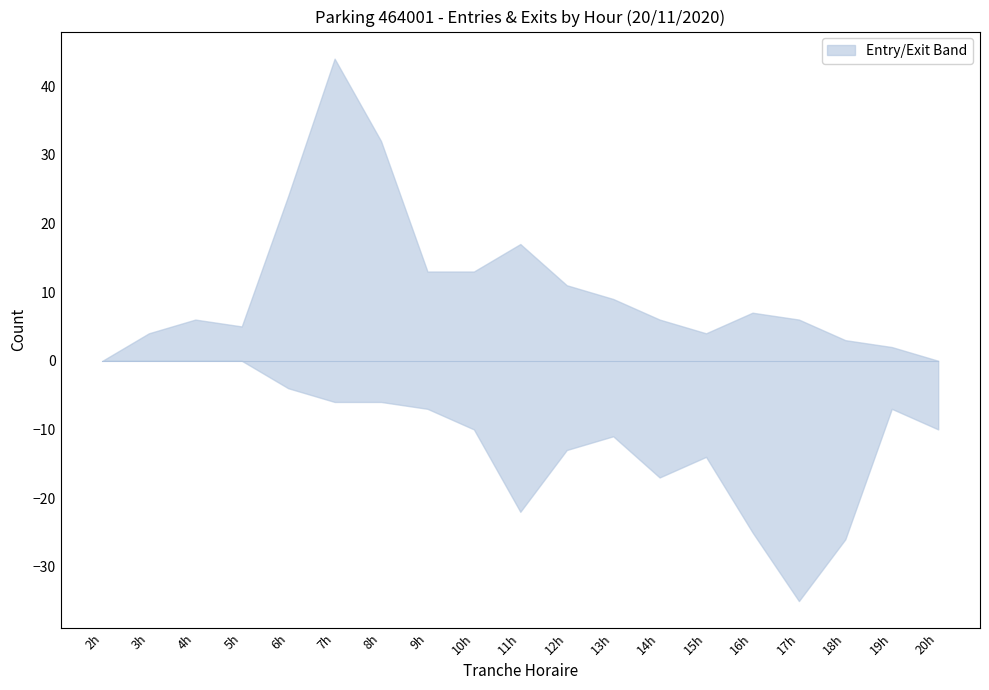

Reading left to right, extract all data points from this chart.

NB_HORAIRE_ENTREES: 0	0	1	1	12	16	14	7	3	4	7	6	0	3	2	0	0	0	0
NB_ABONNE_ENTREES: 0	4	5	4	12	28	18	6	10	13	4	3	6	1	5	6	3	2	0
NB_HORAIRE_SORTIES: 0	0	0	0	0	0	2	2	5	5	5	5	9	7	6	14	10	1	3
NB_ABONNE_SORTIES: 0	0	0	0	4	6	4	5	5	17	8	6	8	7	19	21	16	6	7